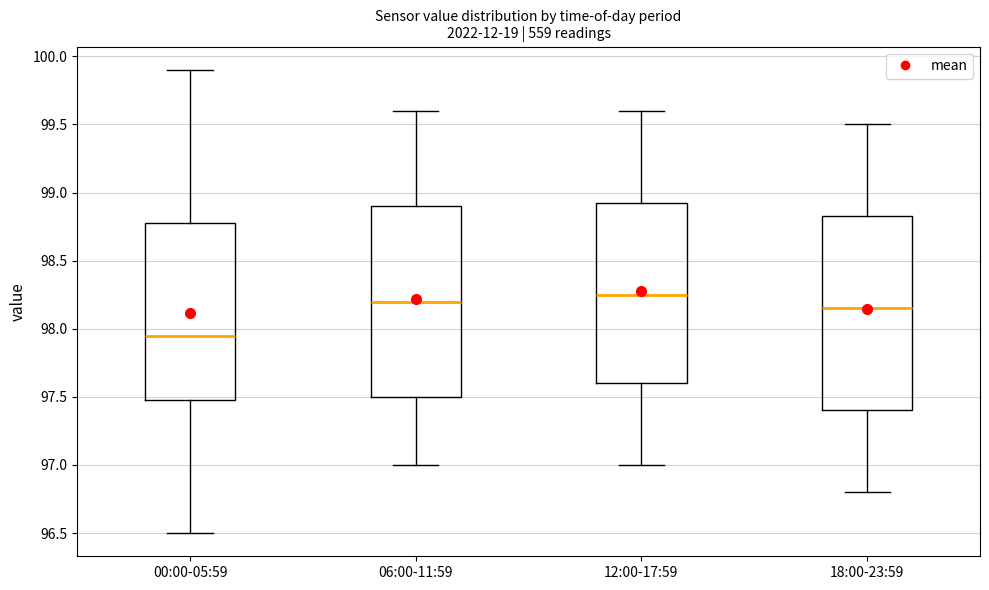

Reading left to right, transcribe this box plot: for each box, give where its median line is, the range the box spans, and where its two whiskers end, as read against the y-axis. The values are not printed on the chart, so give them approximately, as read against the axis.

00:00-05:59: median 97.95, box 97.50 to 98.80, whiskers 96.50 to 99.90
06:00-11:59: median 98.20, box 97.50 to 98.90, whiskers 97.00 to 99.60
12:00-17:59: median 98.25, box 97.60 to 98.95, whiskers 97.00 to 99.60
18:00-23:59: median 98.15, box 97.40 to 98.85, whiskers 96.80 to 99.50